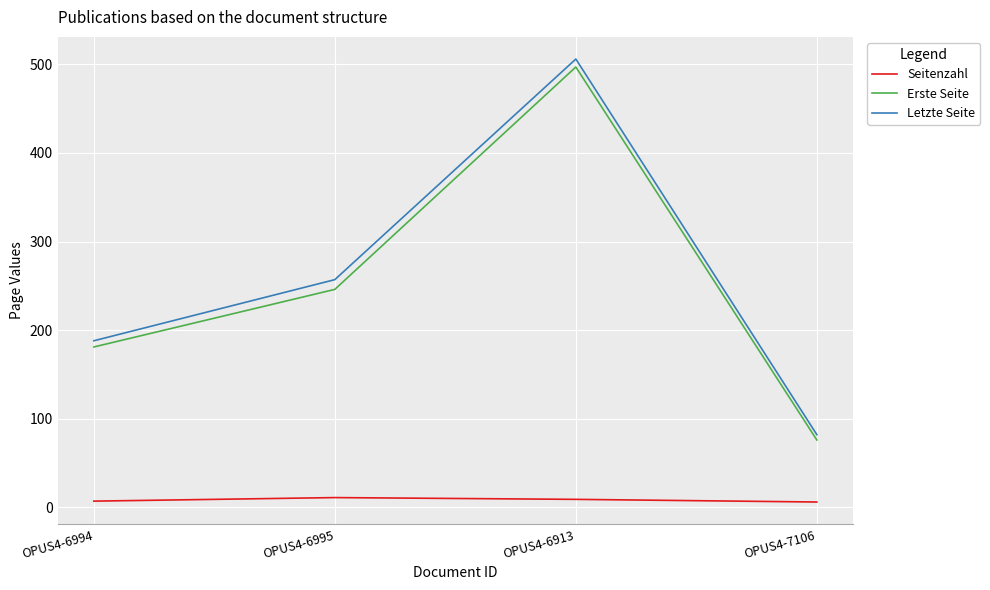

What is the difference between the maximum and second lowest values in the Seitenzahl series?

4